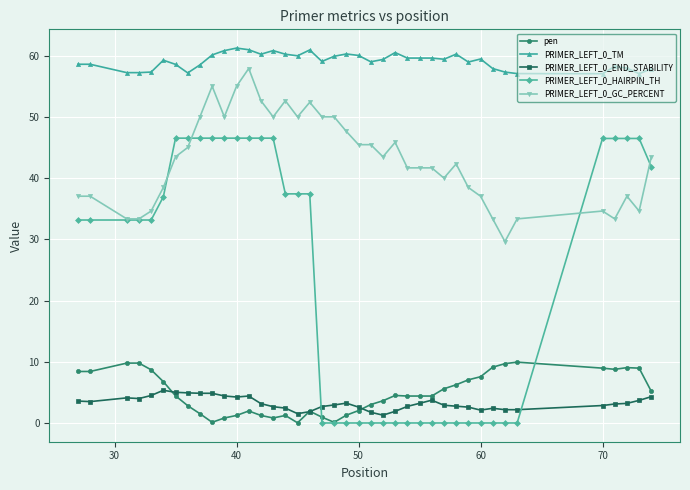

What is the highest value of the PRIMER_LEFT_0_TM series?

61.2